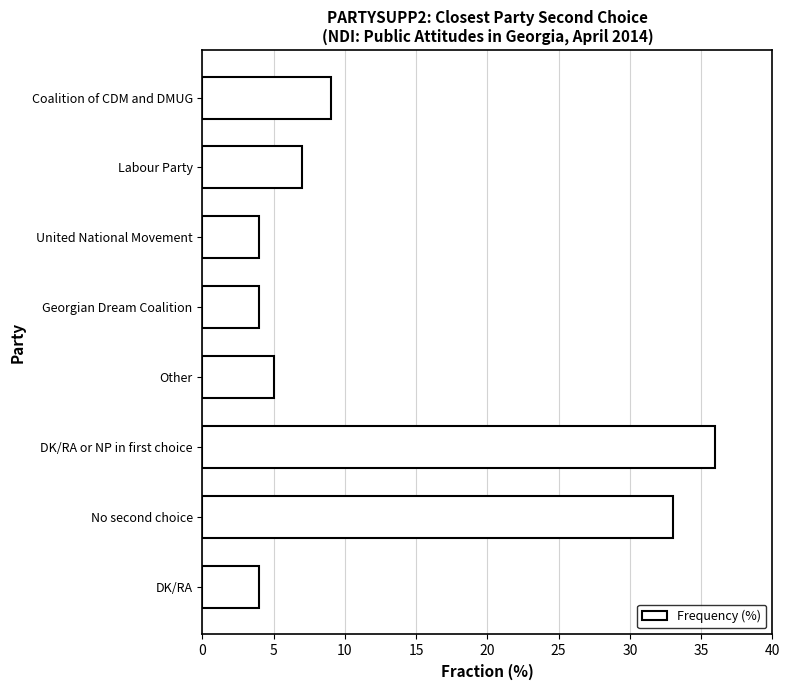

True or false: the data shows 9 at Coalition of CDM and DMUG.

True